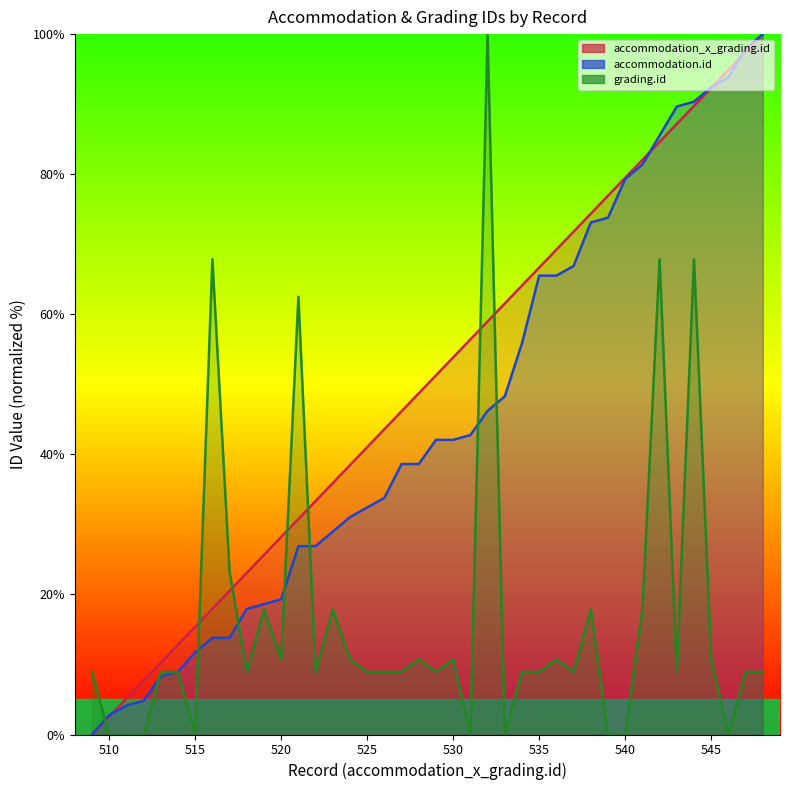

True or false: accommodation.id and grading.id intersect in this chart.

True